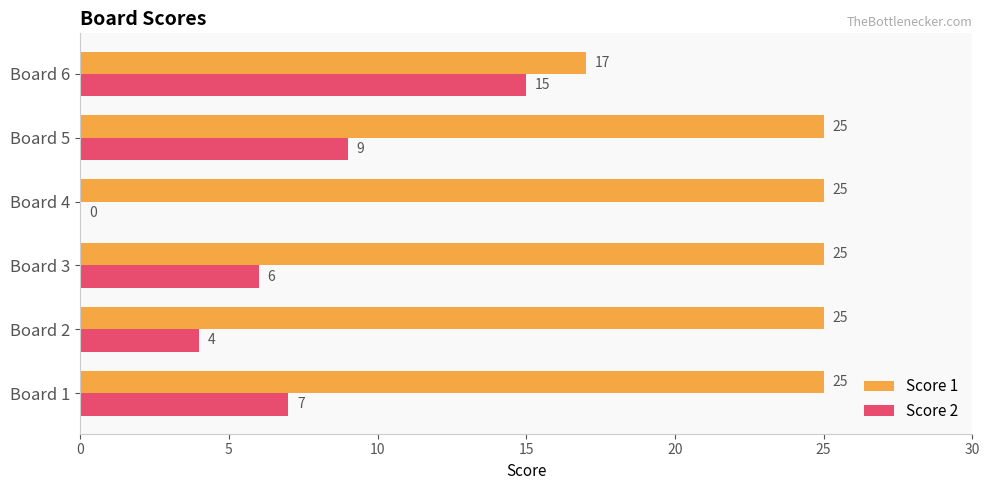

Which series changed the most between Board 2 and Board 3?

Score 2